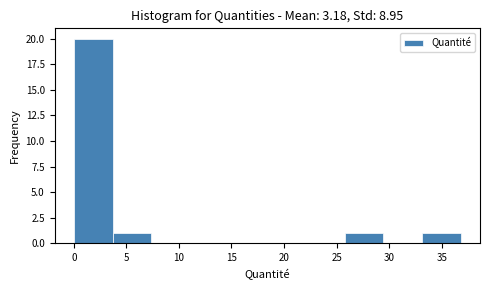

Reading left to right, list every bar in this chart as the range it spans on the x-axis followed by its height. Neither the bar edges nor the heights are printed on the chart, so give them approximately, as read against the axes.

0.0 to 3.5: 20
3.5 to 7.5: 1
7.5 to 11.0: 0
11.0 to 14.5: 0
14.5 to 18.5: 0
18.5 to 22.0: 0
22.0 to 26.0: 0
26.0 to 29.5: 1
29.5 to 33.0: 0
33.0 to 37.0: 1